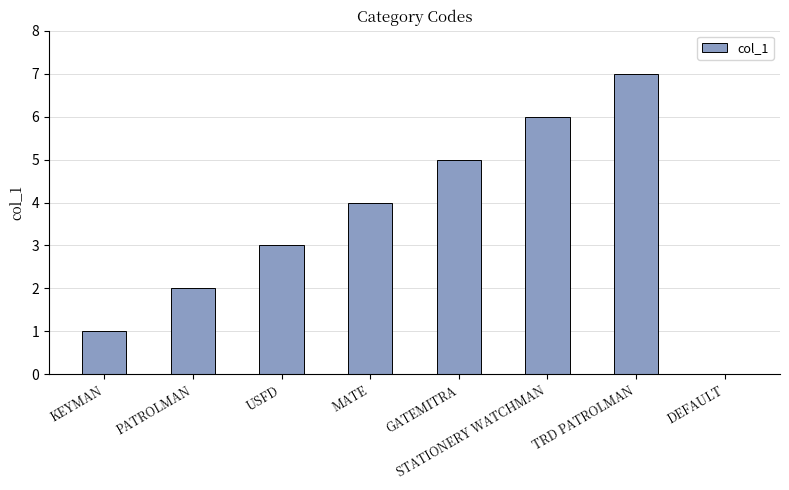

Approximately how many times larger is the value at KEYMAN compared to USFD?

0.3